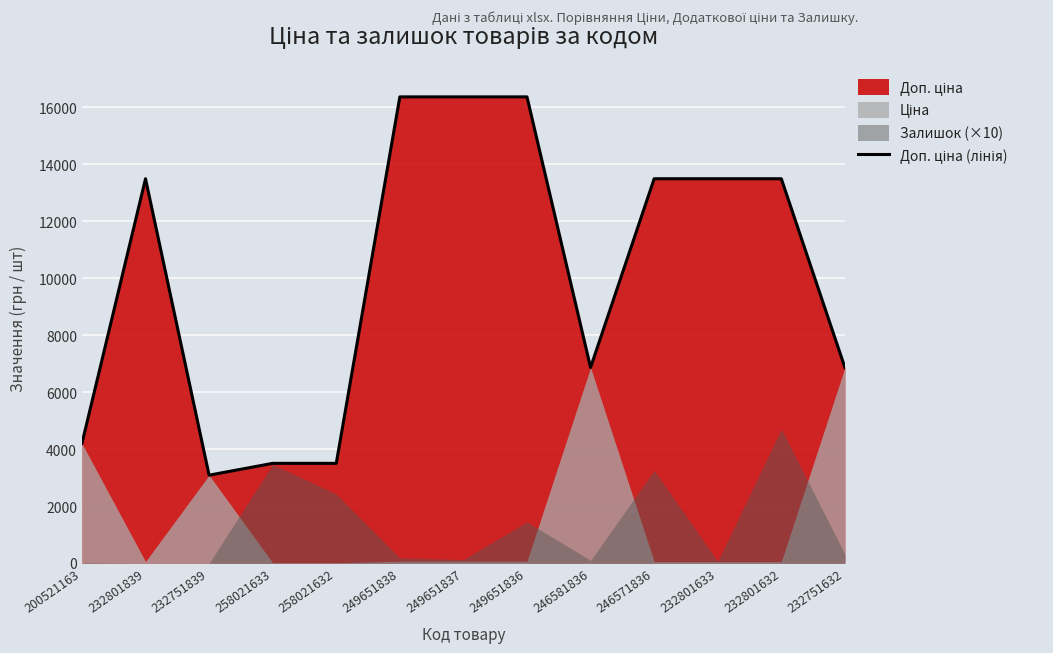

Which category has the lowest value across all series?

232751839